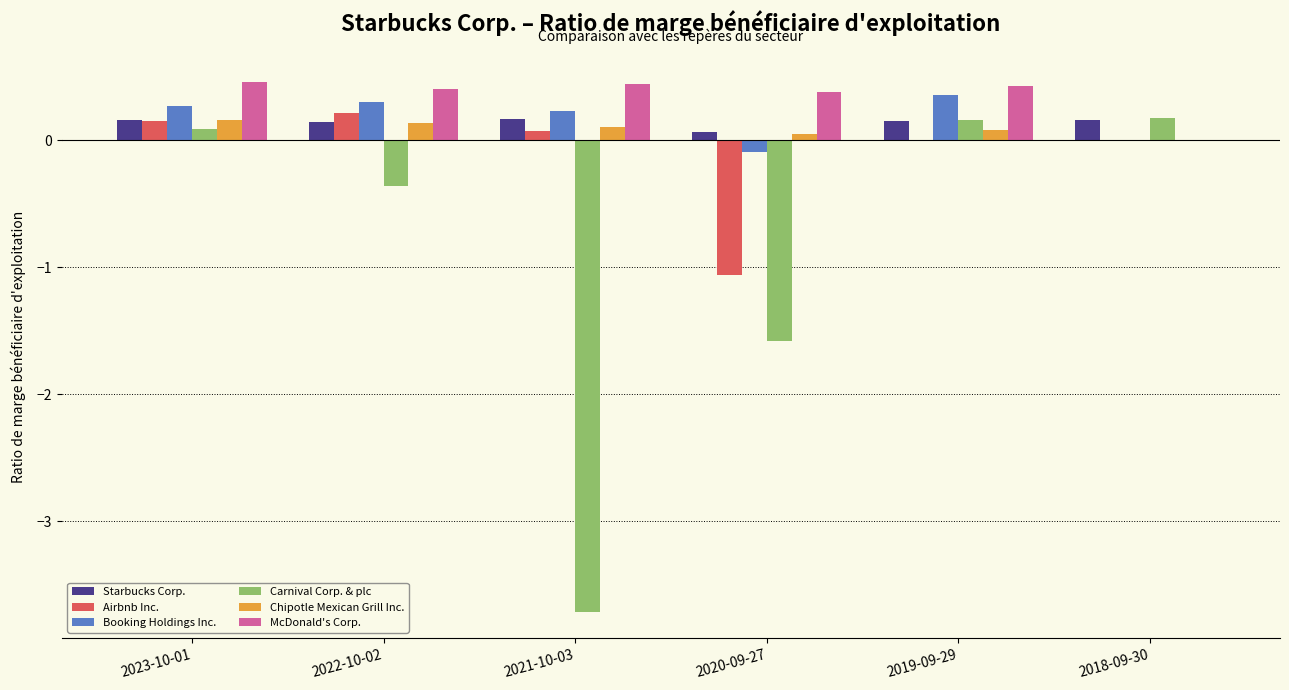

What is the sum of all Airbnb Inc. values?

-0.6